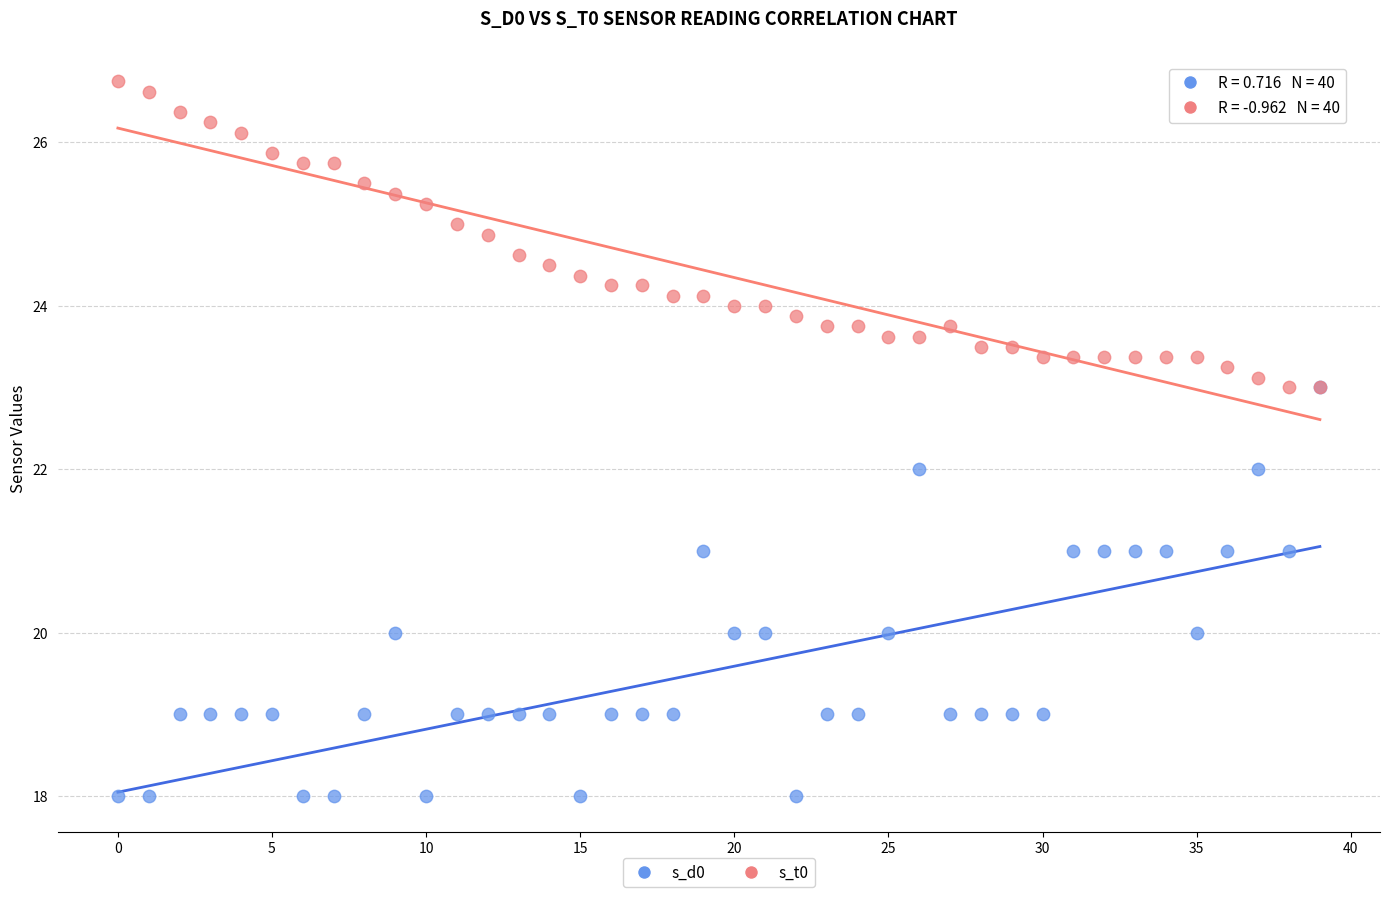

Which series contains the lowest Y value?

s_d0